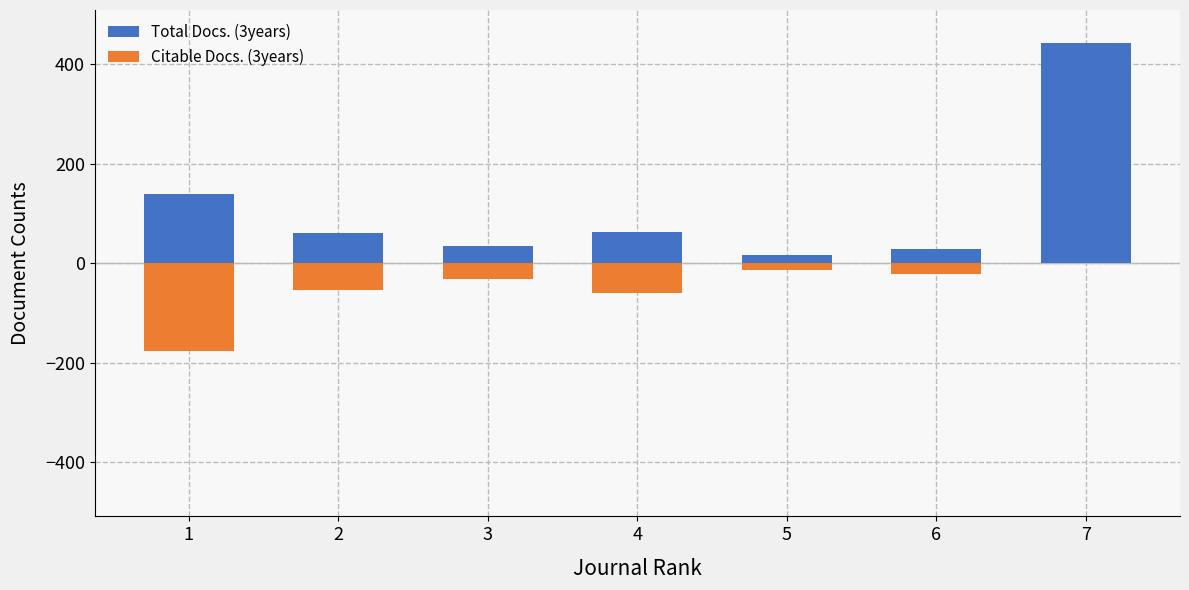

What is the value of the Total Docs. (3years) bar at the 6th from the left?

29